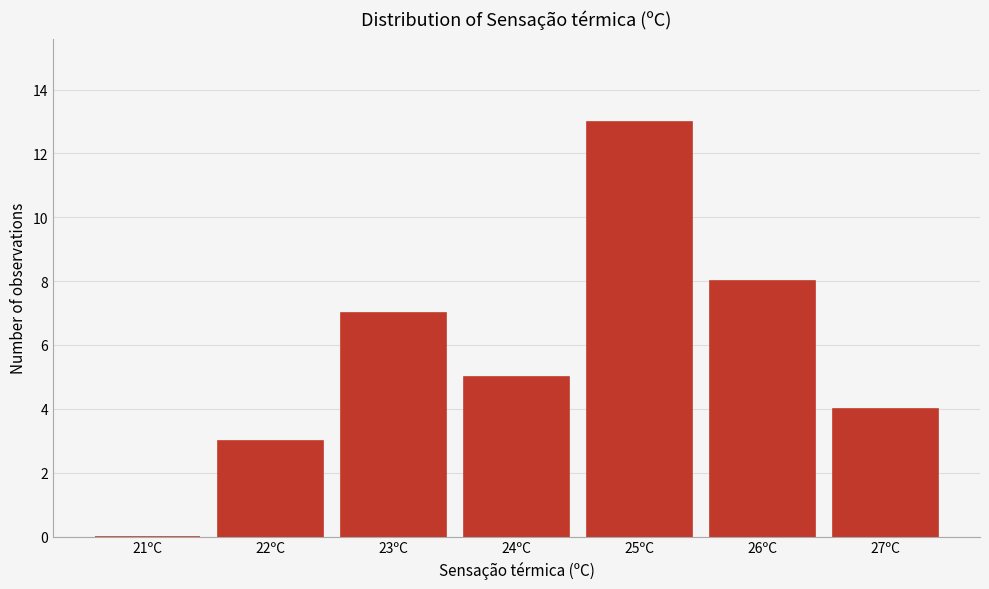

Reading right to left, list all the values displayed in this chart.

27ºC=4	26ºC=8	25ºC=13	24ºC=5	23ºC=7	22ºC=3	21ºC=0